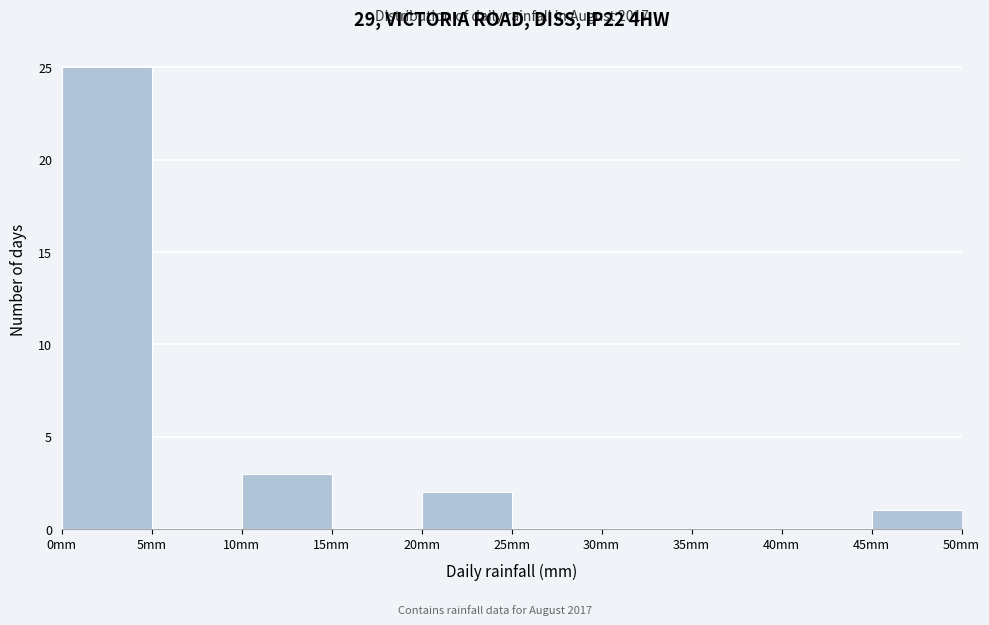

Over which range of the x-axis is the bar tallest?

0 to 5